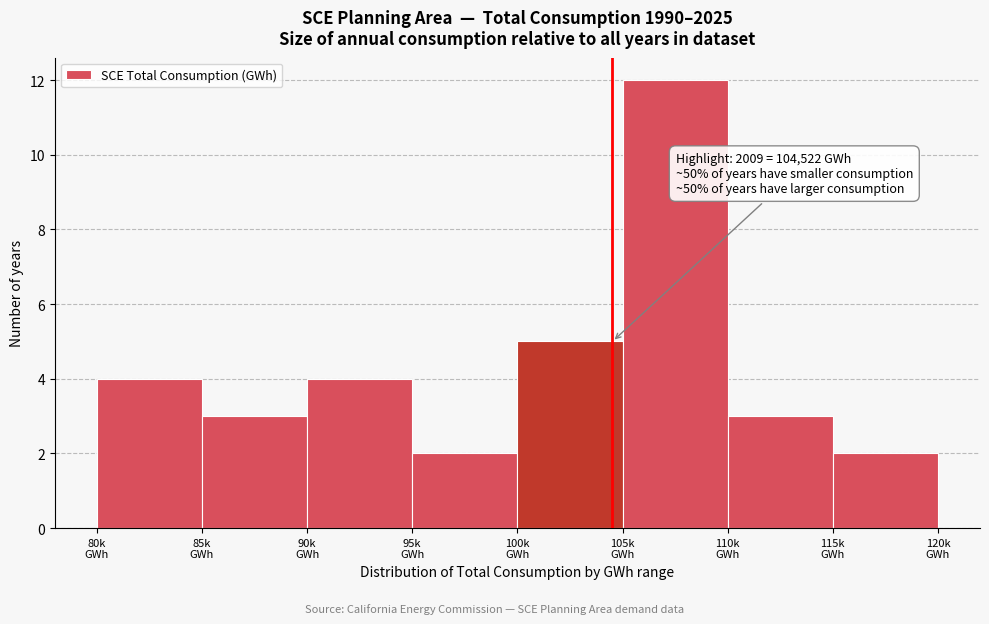

Reading left to right, extract all data points from this chart.

4	3	4	2	5	12	3	2